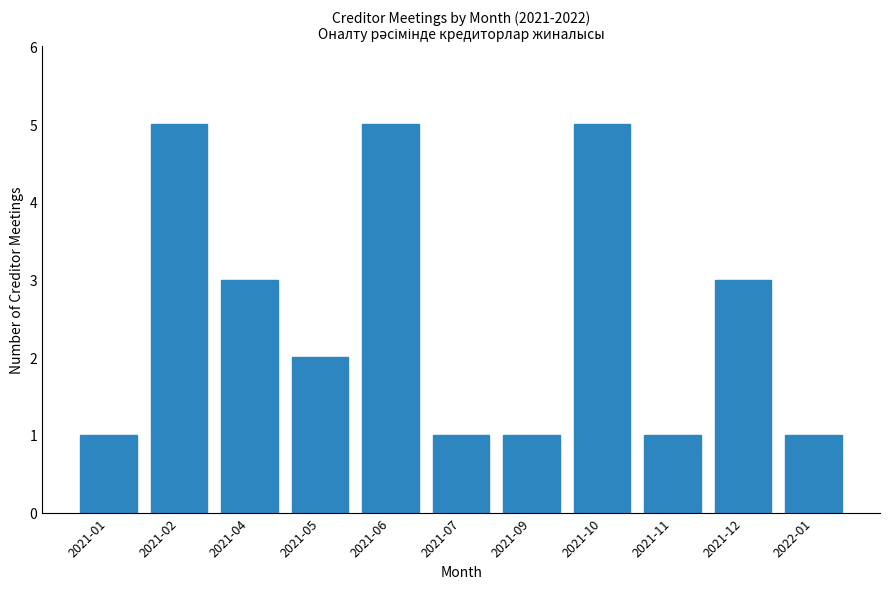

What is the maximum value shown in the chart?

5